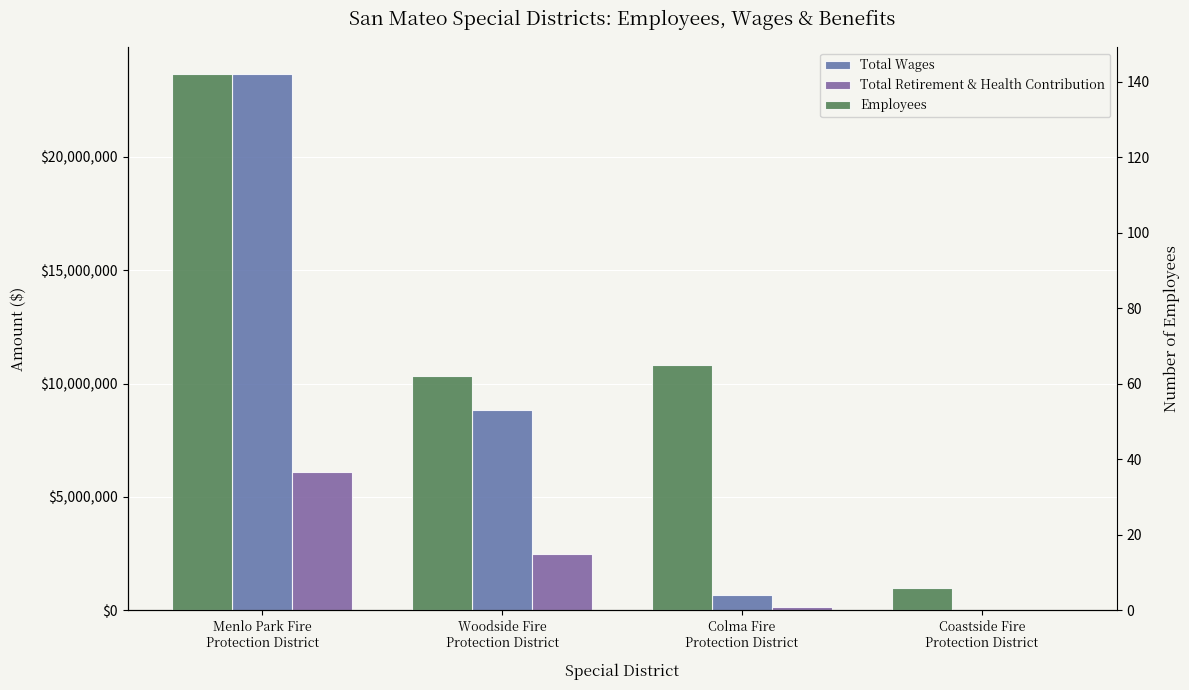

The Total Retirement & Health Contribution series shows 2462878 at Woodside Fire
Protection District. True or false?

True